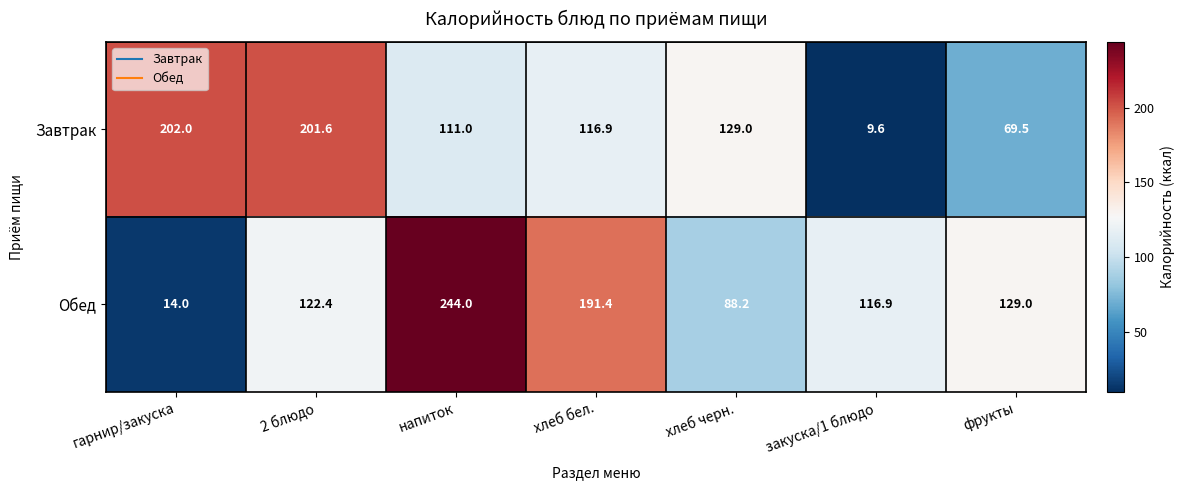

Which series has the largest total across all categories?

Обед